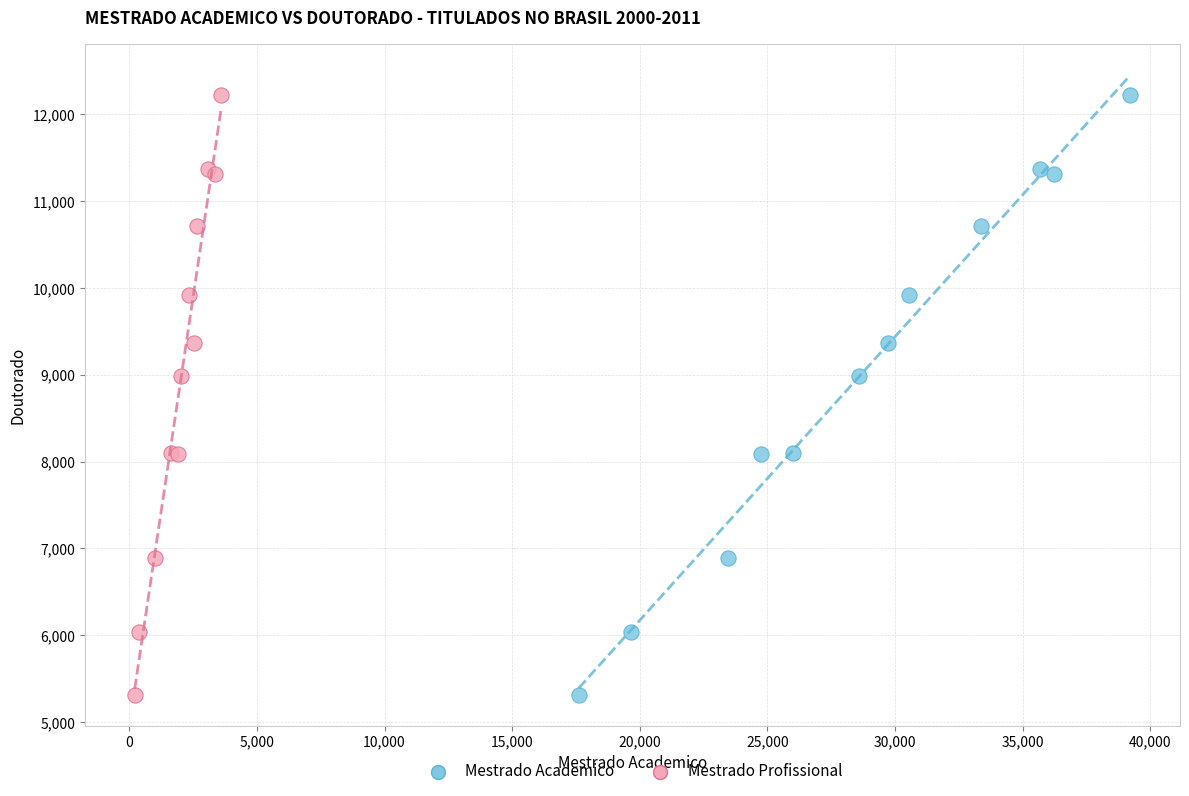

What are all the series names shown in the legend?

Mestrado Academico, Mestrado Profissional